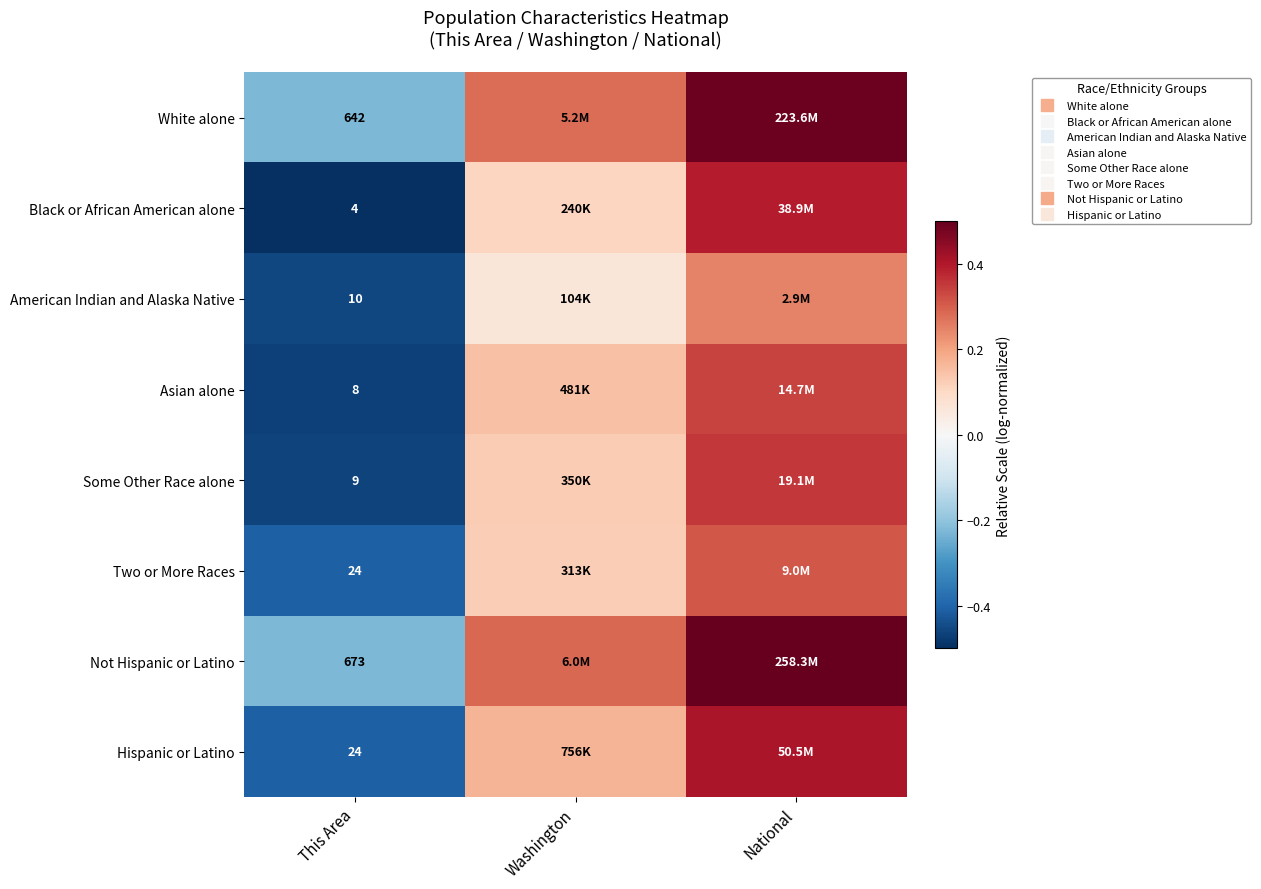

What is the difference between the maximum and minimum values in the Not Hispanic or Latino series?

0.7